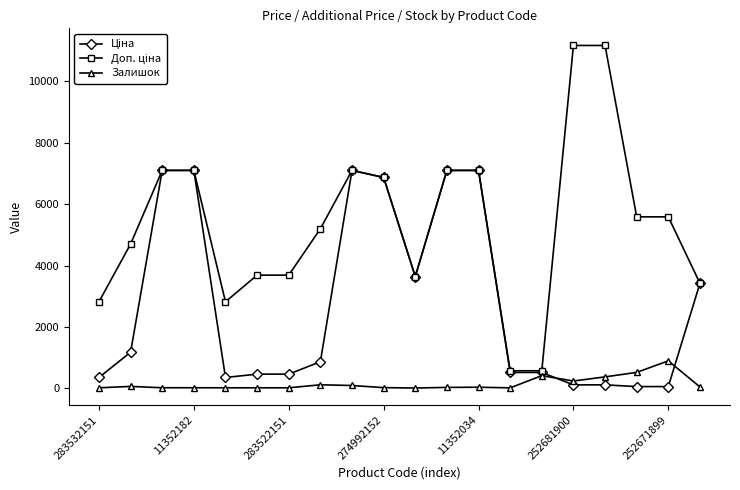

True or false: Залишок has more than 0 interior local peaks.

True